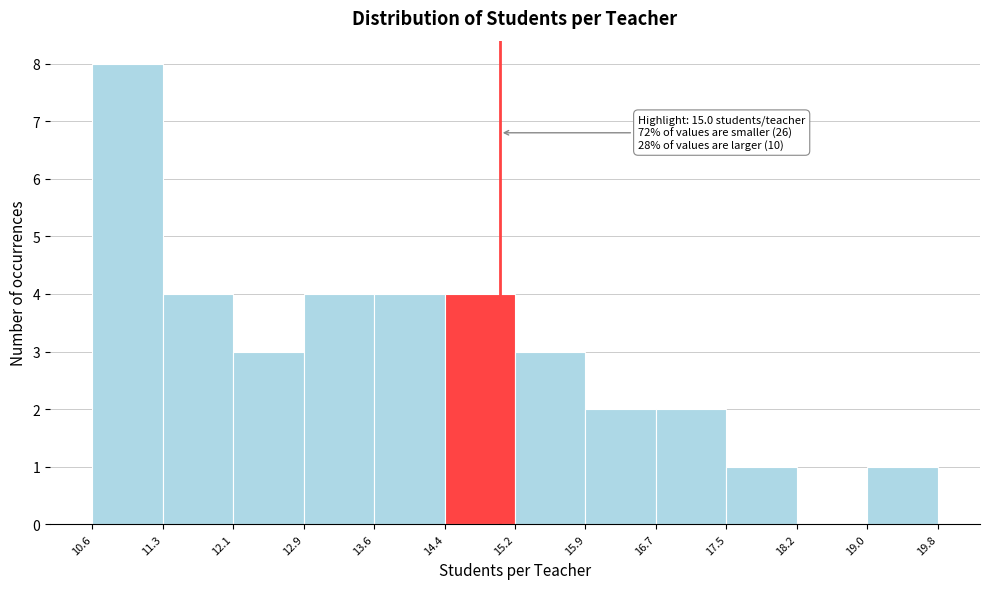

Which range on the x-axis has the tallest bar?

10.6 to 11.3